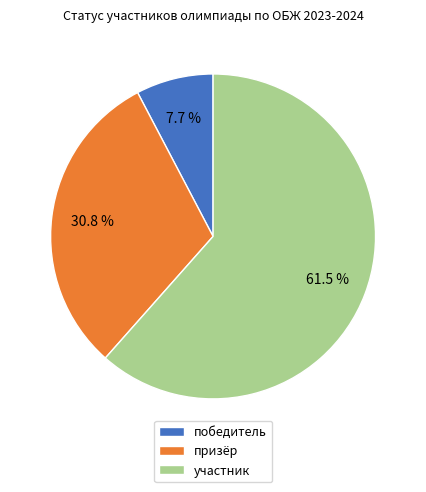

What percentage do призёр and победитель together represent?

38.5%